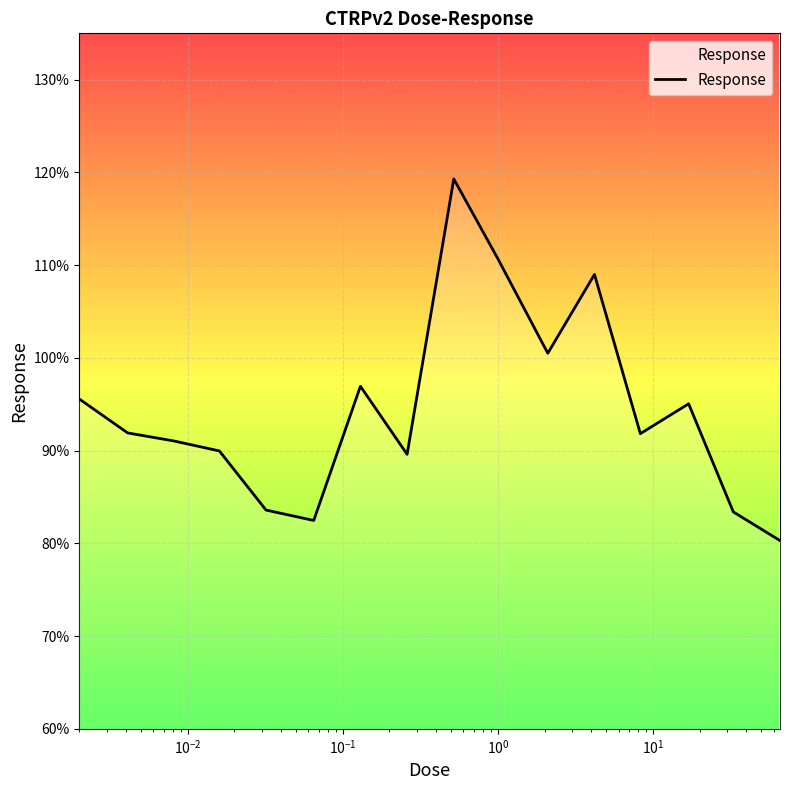

What is the difference between the maximum and minimum values?

39.0